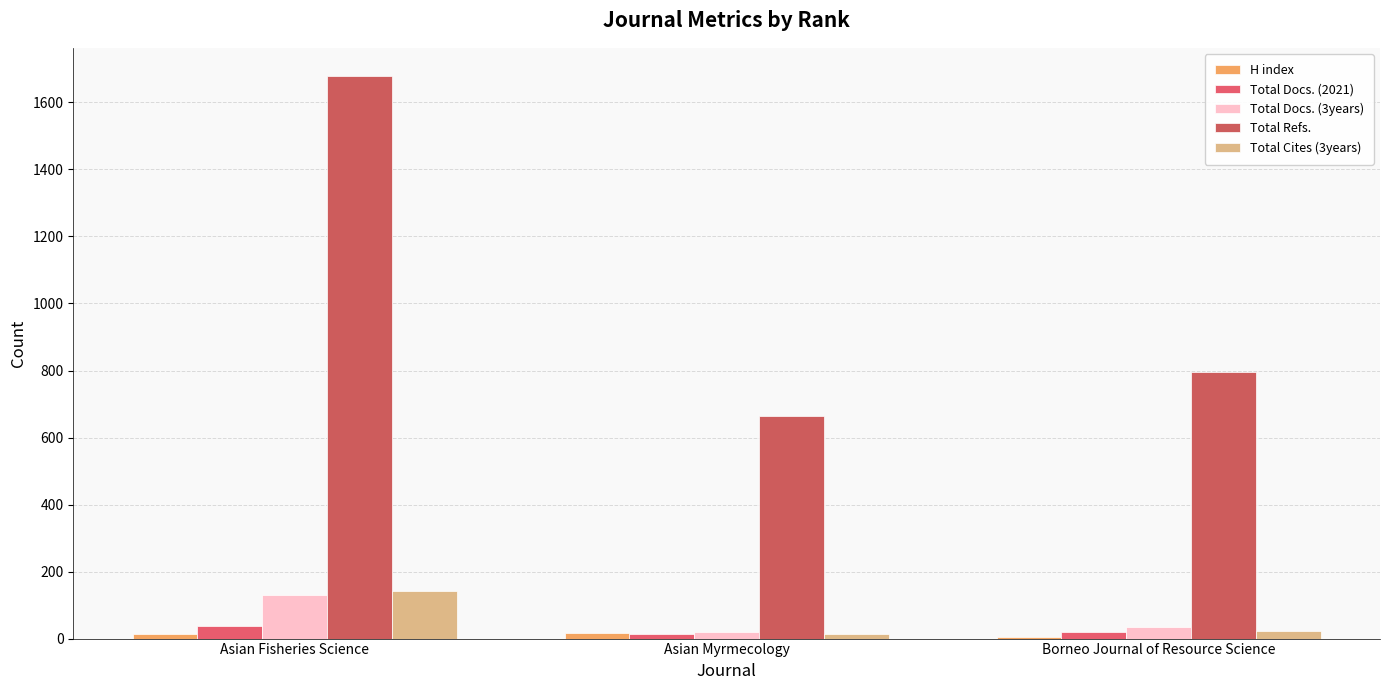

What is the total value across all series at Borneo Journal of Resource Science?

879